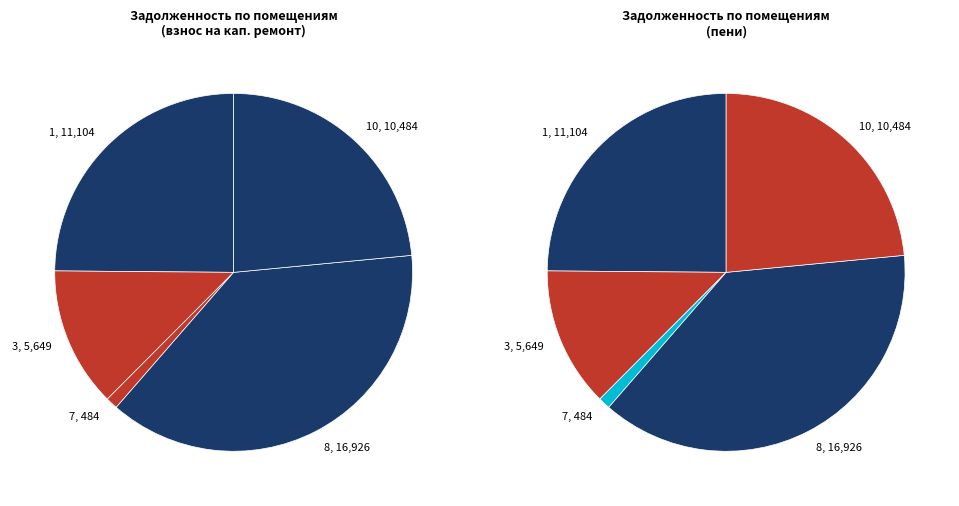

Is the sum of 1 and 8 greater than half?

Yes